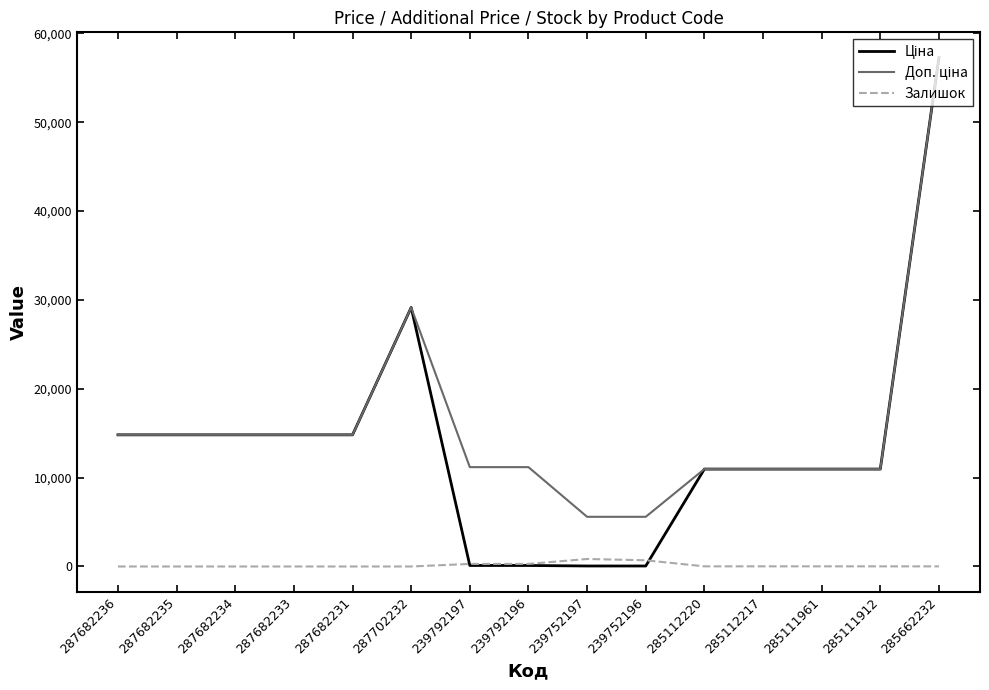

What is the difference between the highest and lowest values at 287682234?

14817.6